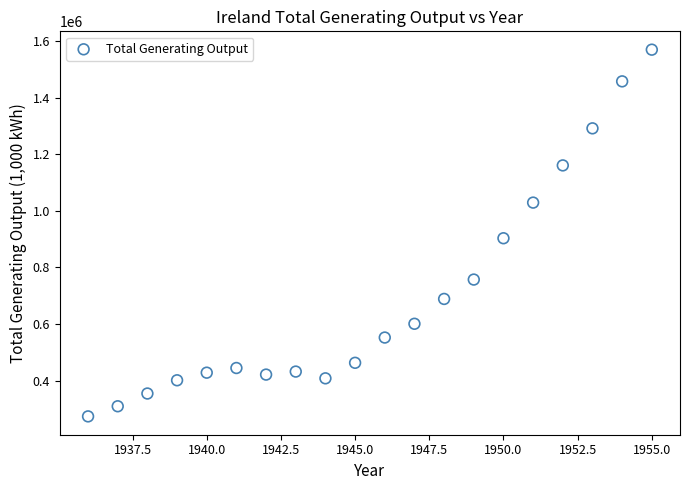

What is the range of Y values (max minus min)?

1296765